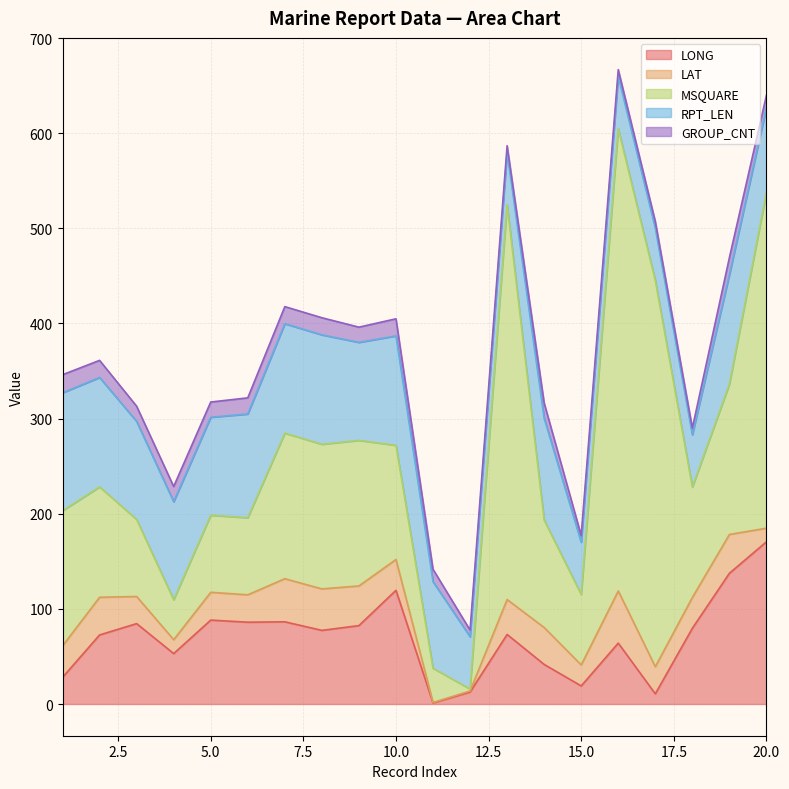

What is the highest value of the LONG series?

170.5